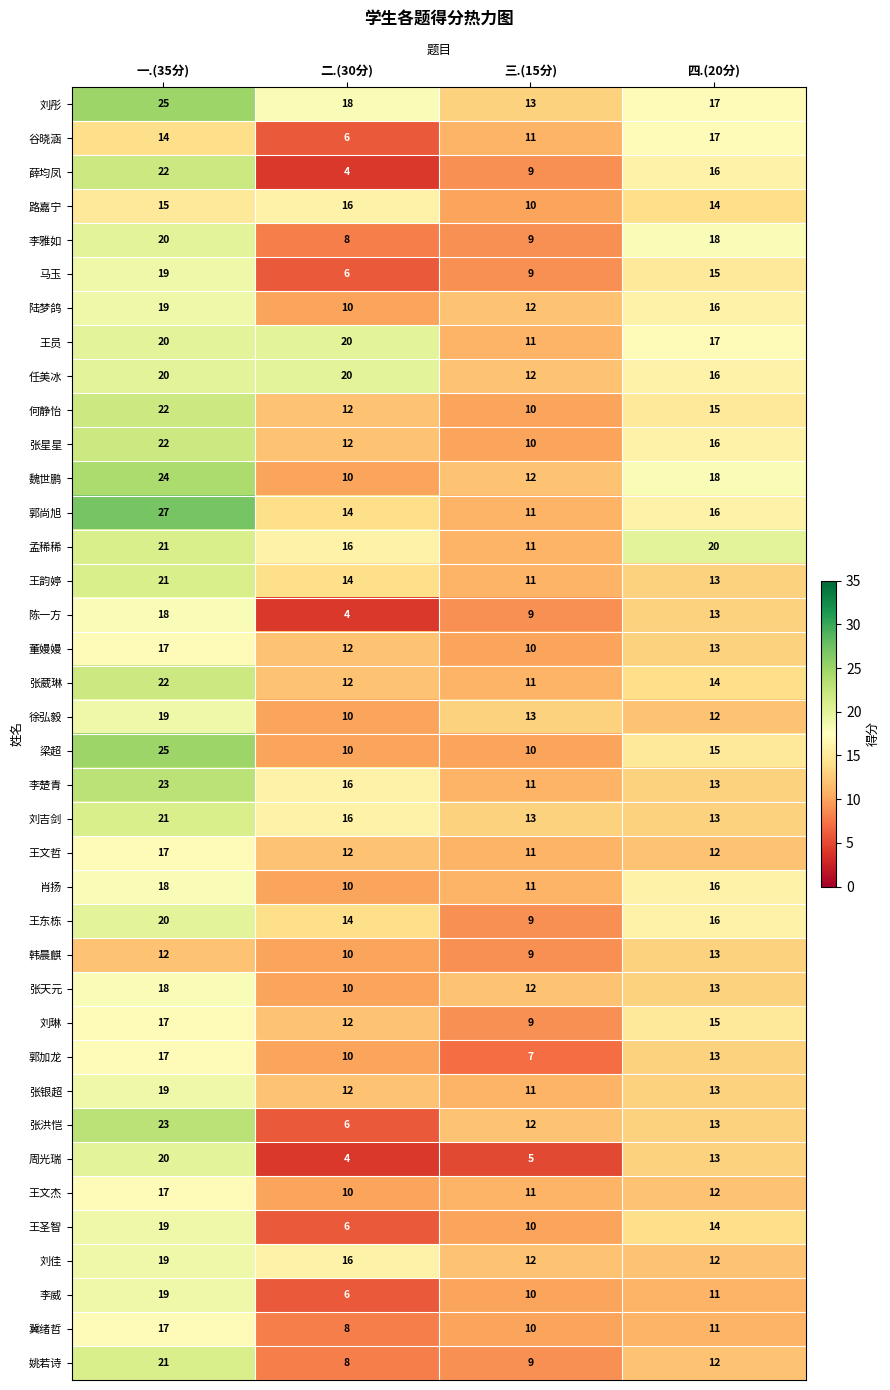

What is the sum of the 肖扬 values at 二.(30分) and 四.(20分)?

26